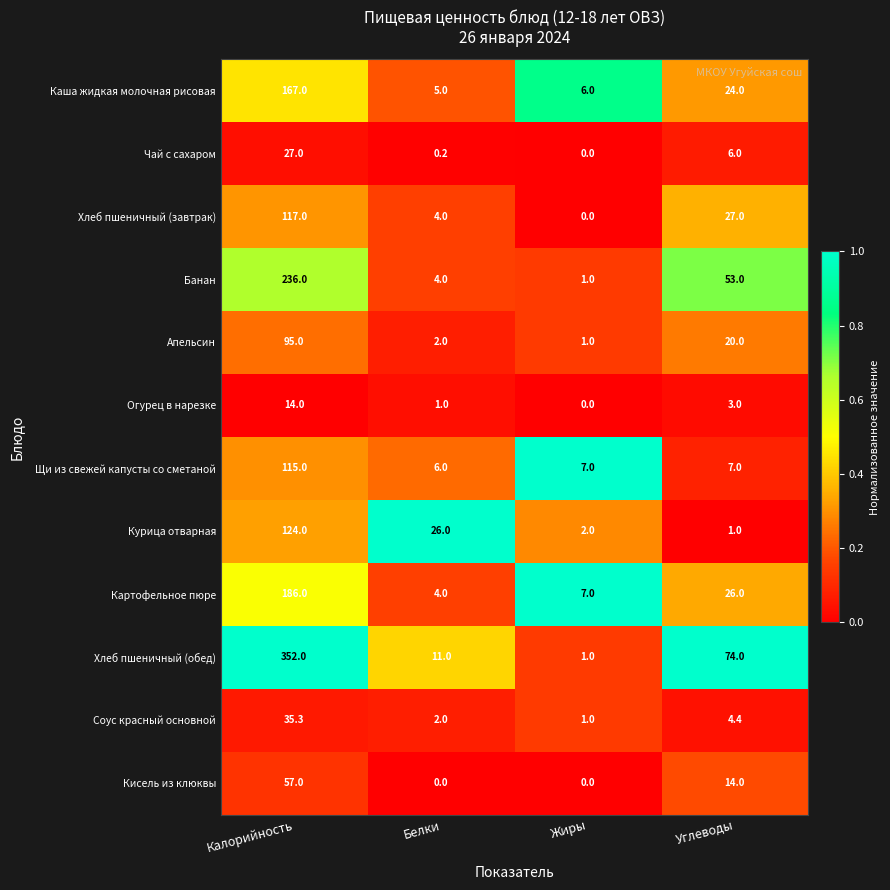

The value of Огурец в нарезке at Белки is 1.0. True or false?

True